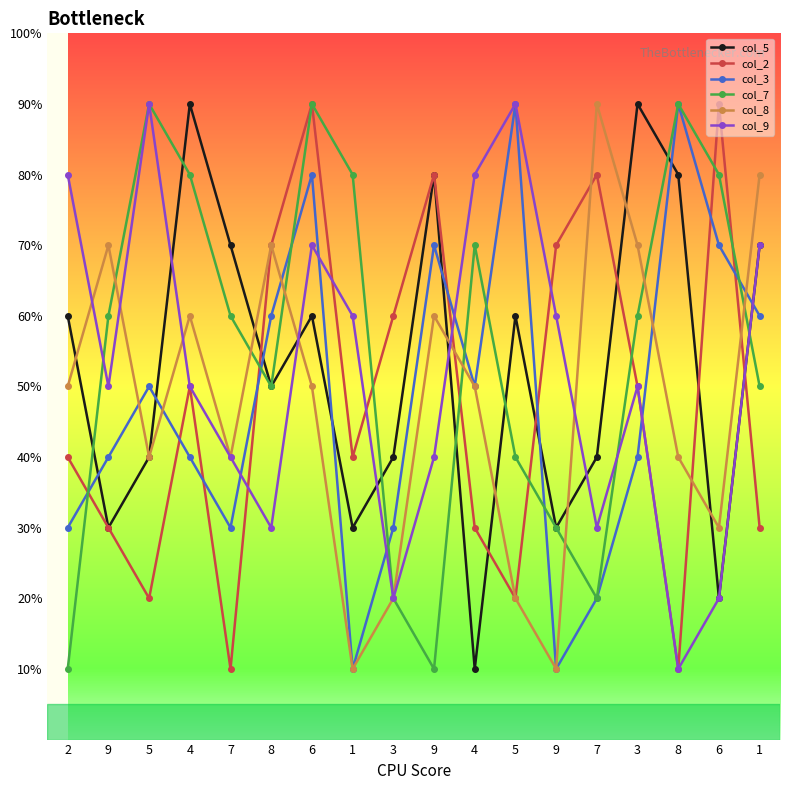

The col_3 series shows 2 at 9. True or false?

False